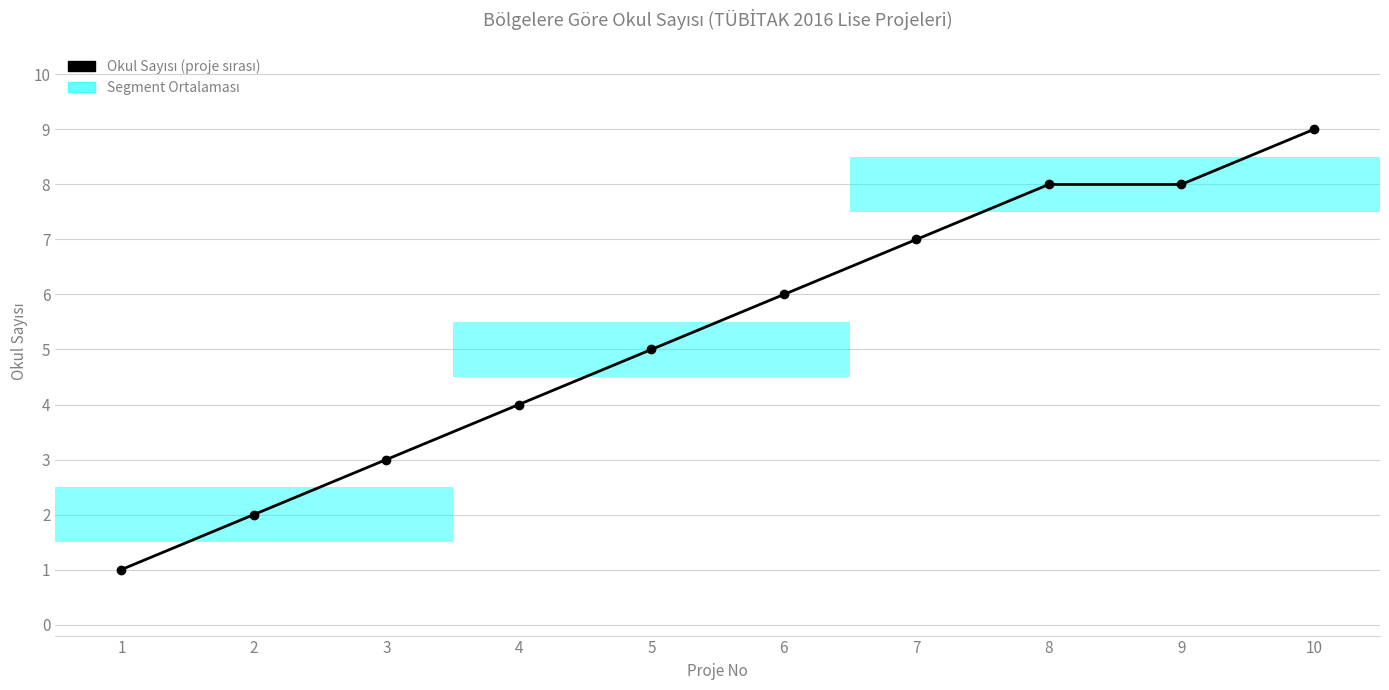

Which label corresponds to the smallest value in the chart?

1